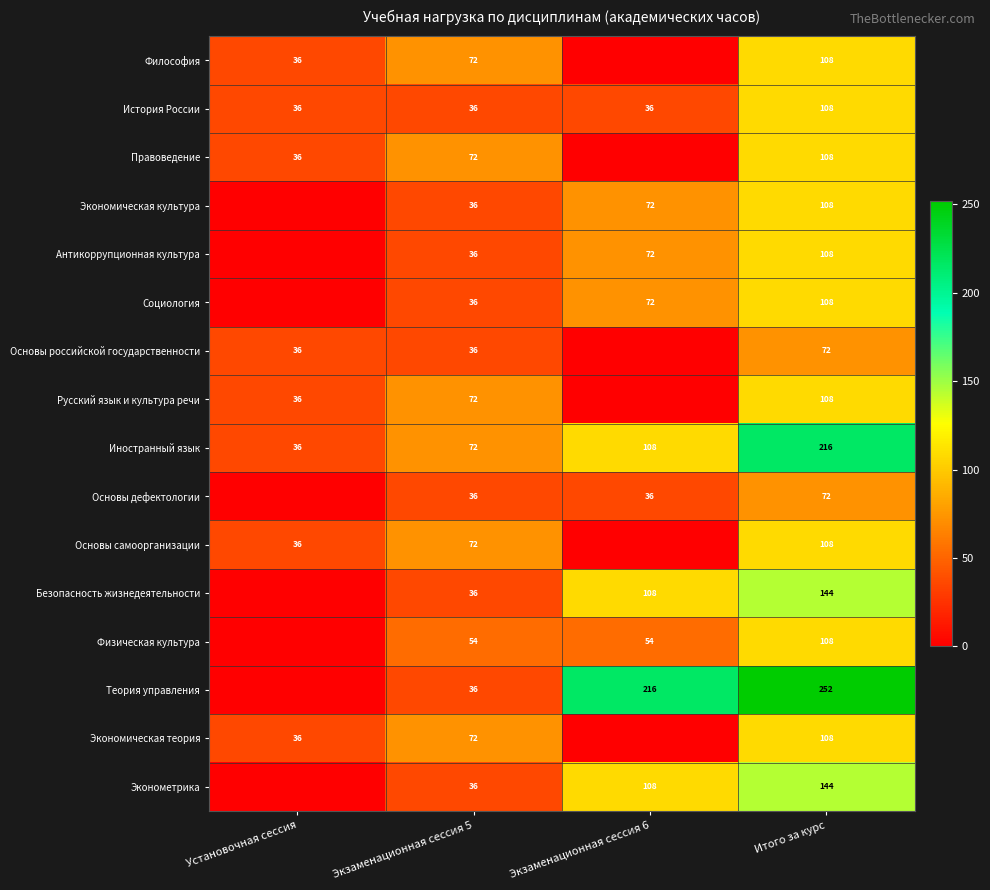

List the labels in order of Иностранный язык value, largest first.

Итого за курс, Экзаменационная сессия 6, Экзаменационная сессия 5, Установочная сессия